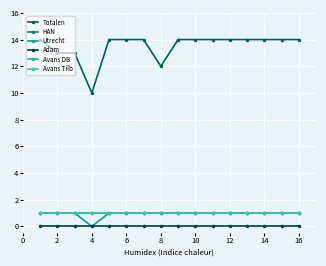

Is this an area chart (filled region under the line)?

No